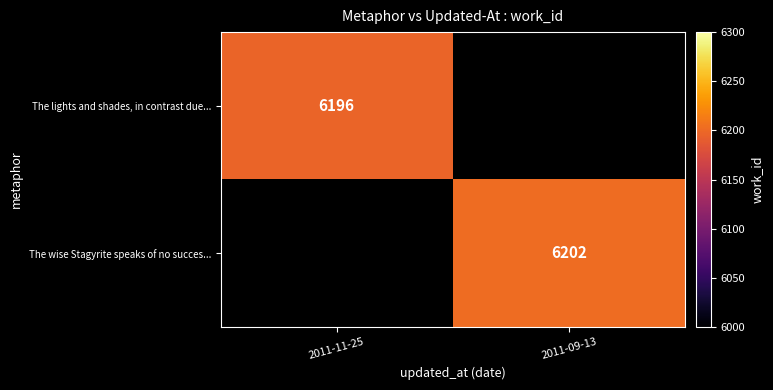

True or false: The wise Stagyrite speaks of no succes... has a value of 10707.0 at 2011-09-13.

False